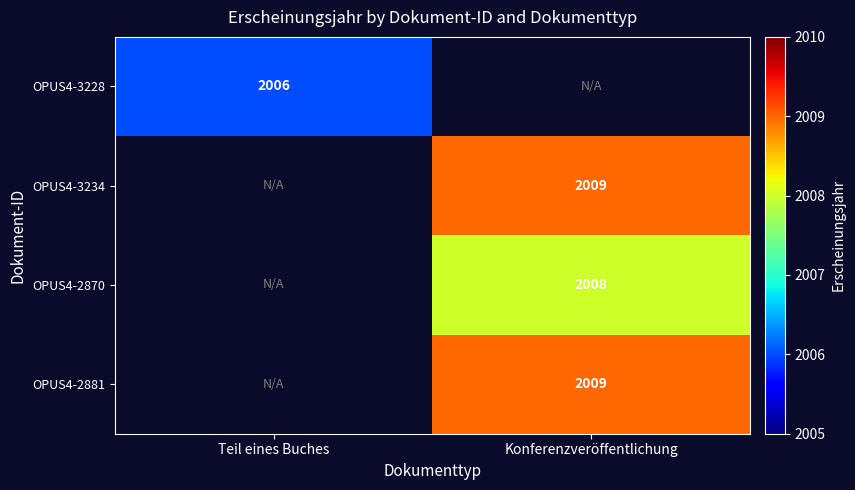

True or false: OPUS4-2870 has a value of 2790.1 at Konferenzveröffentlichung.

False